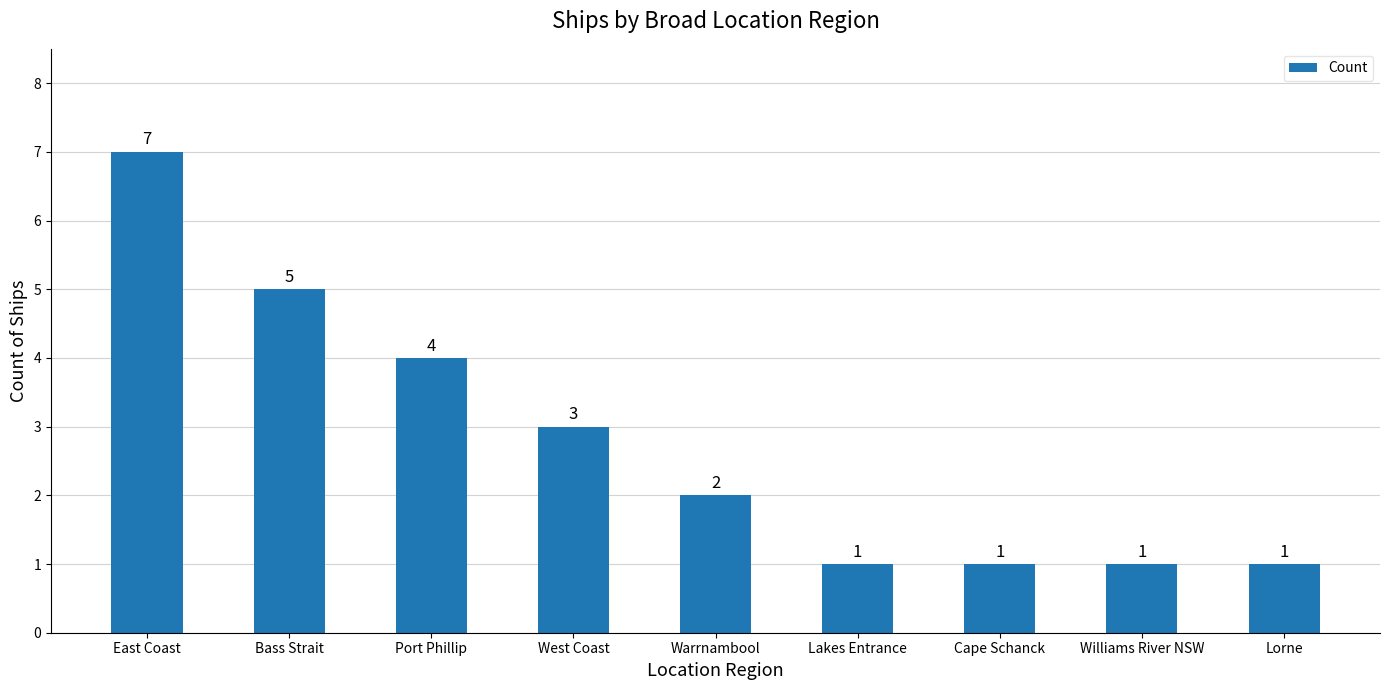

Reading right to left, extract all data points from this chart.

1	1	1	1	2	3	4	5	7